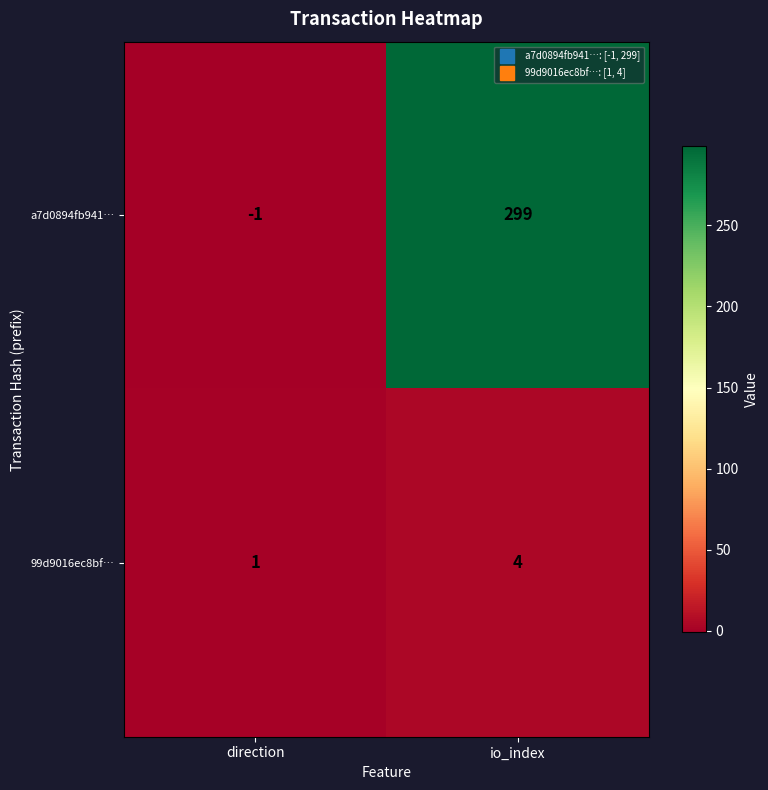

Rank the categories by a7d0894fb941… value from lowest to highest.

direction, io_index